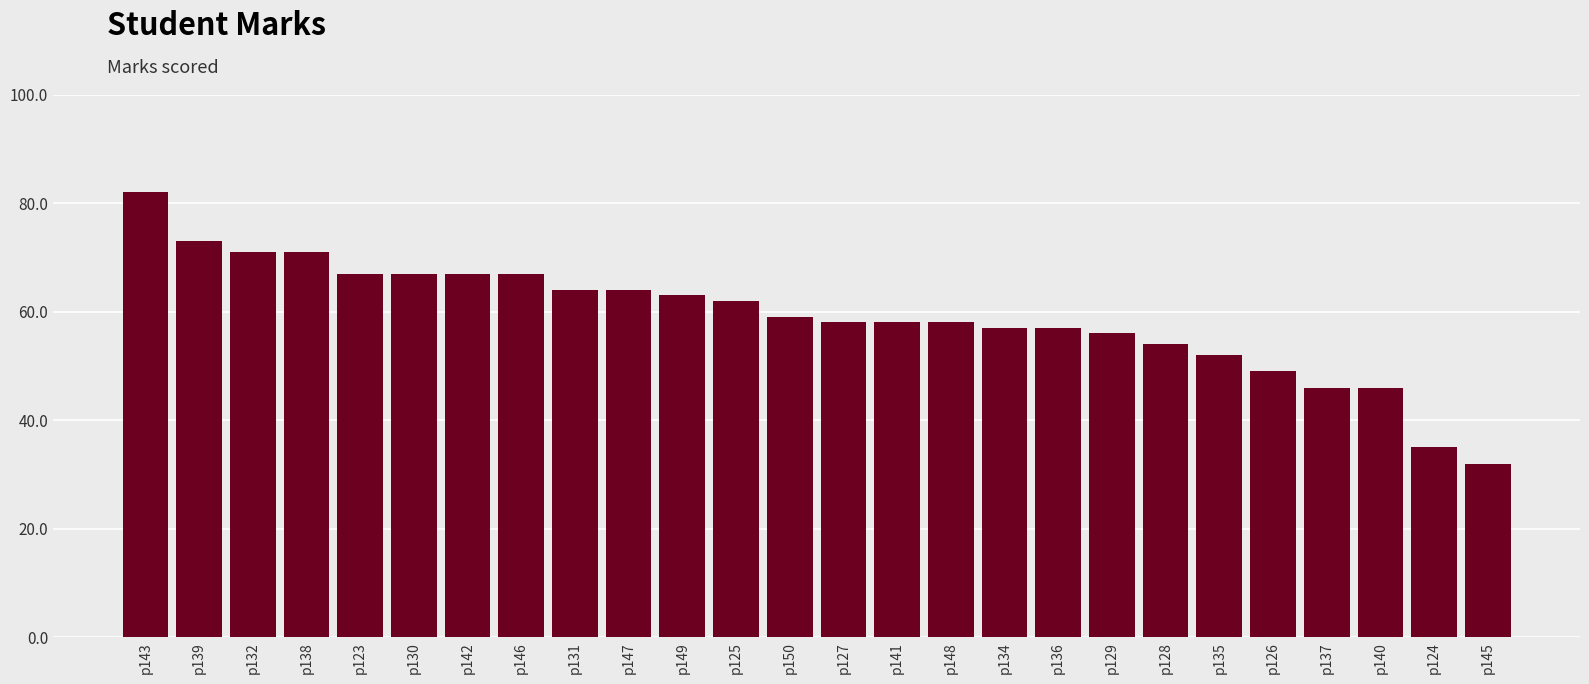

What is the change in value from p143 to p123?

-15